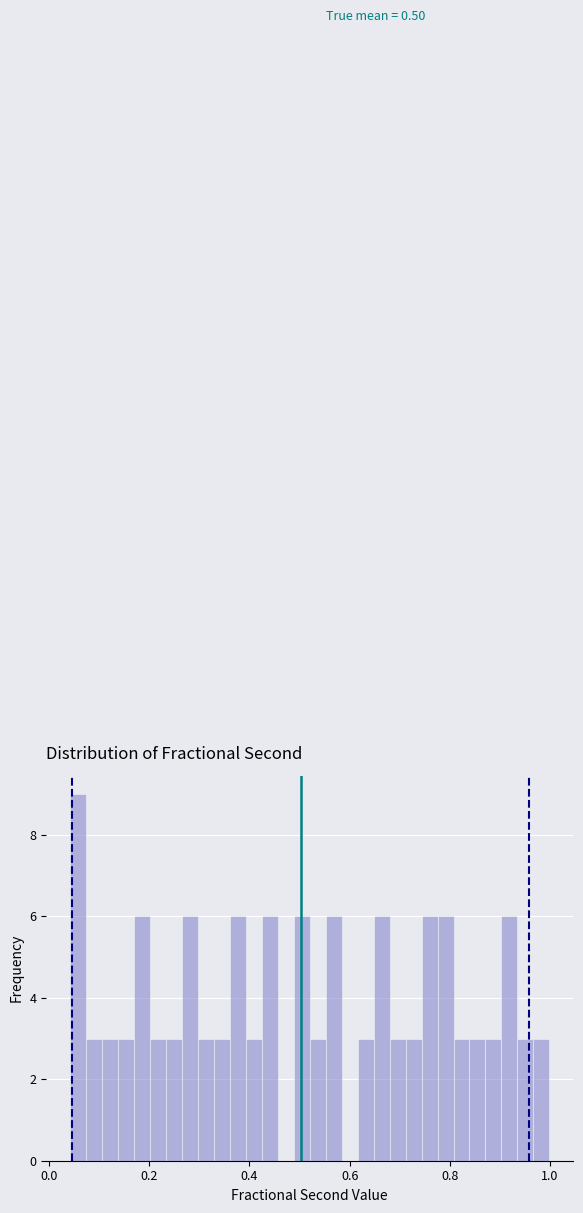

Around what value on the x-axis is the tallest bar? Give the approximate position of its centre, as read against the axis.

0.06